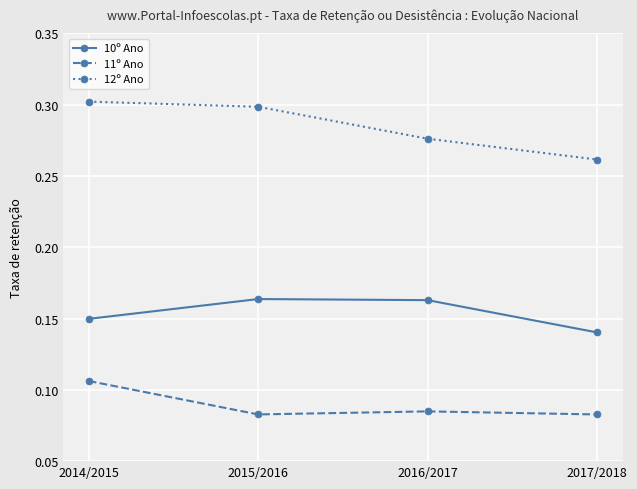

Between 2015/2016 and 2017/2018, which series saw the biggest shift?

12º Ano